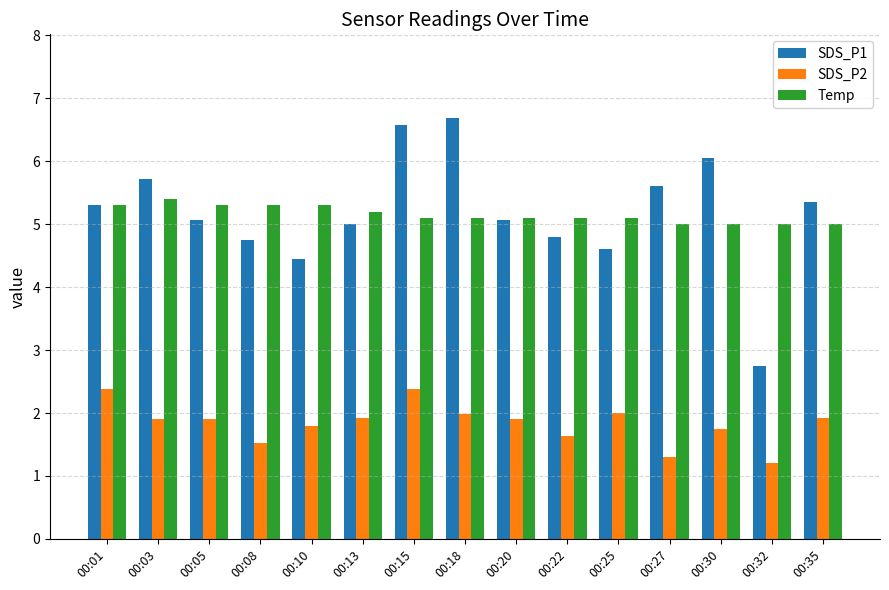

Where does the SDS_P1 series first go above 5?

00:01